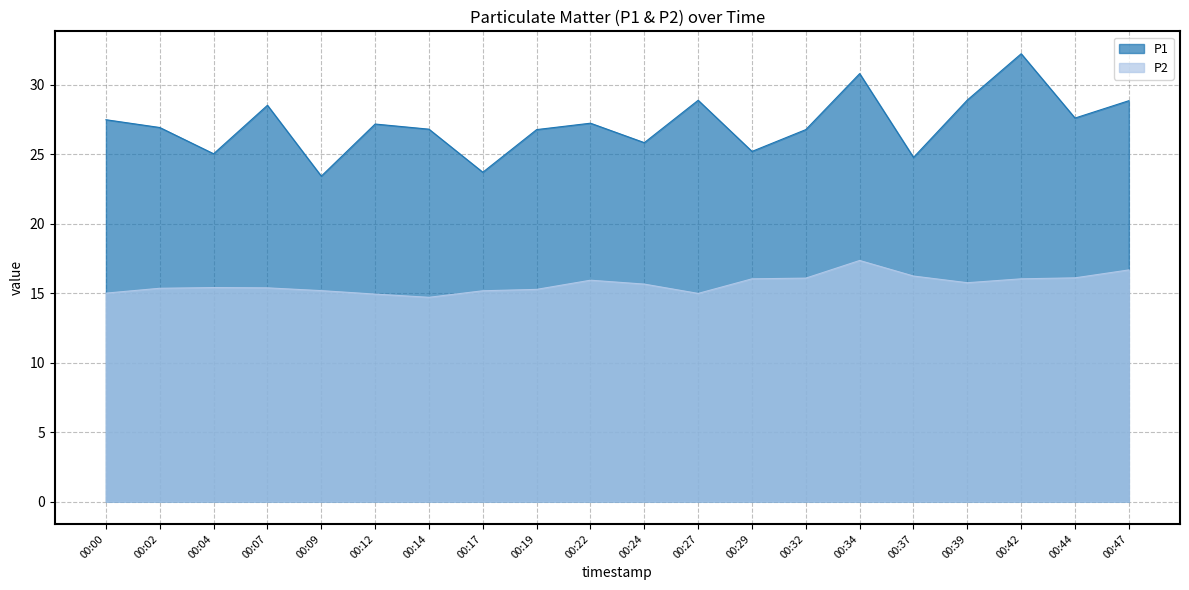

What is the value of the P2 point at the 19th from the left?

16.1